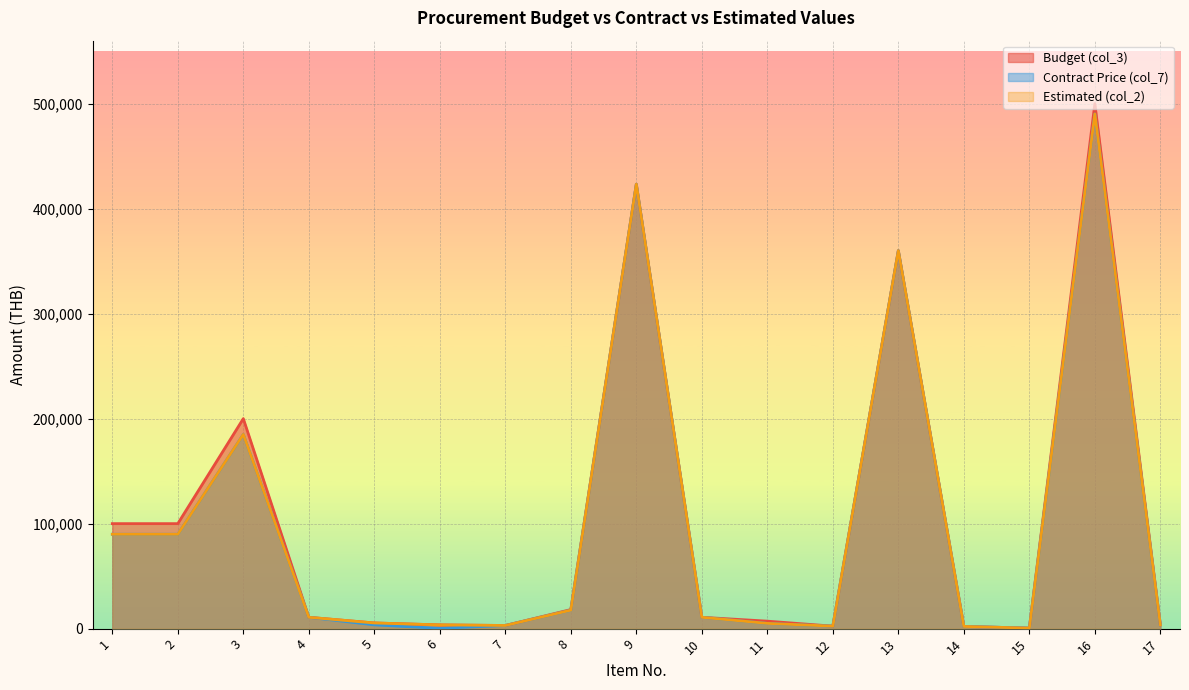

Which category has the lowest value across all series?

6